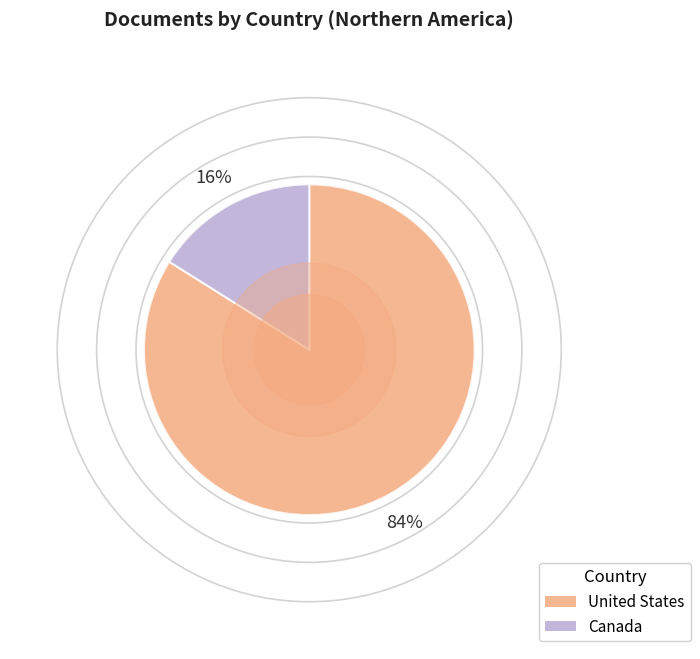

Is there any slice that represents more than half of the pie?

Yes